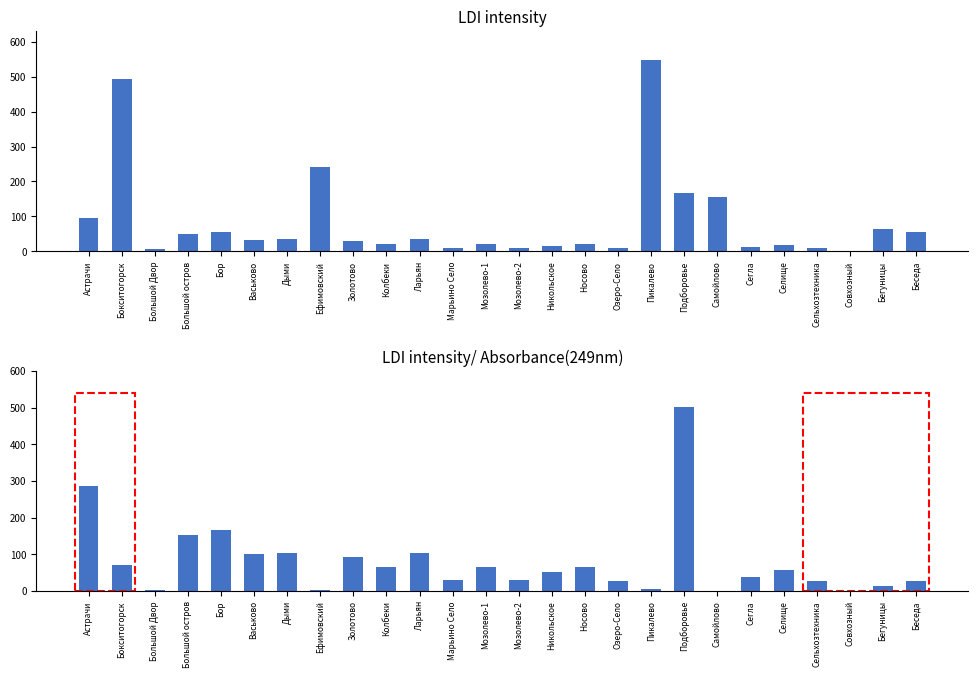

Between Большой остров and Никольское, which series saw the biggest shift?

already_gasified